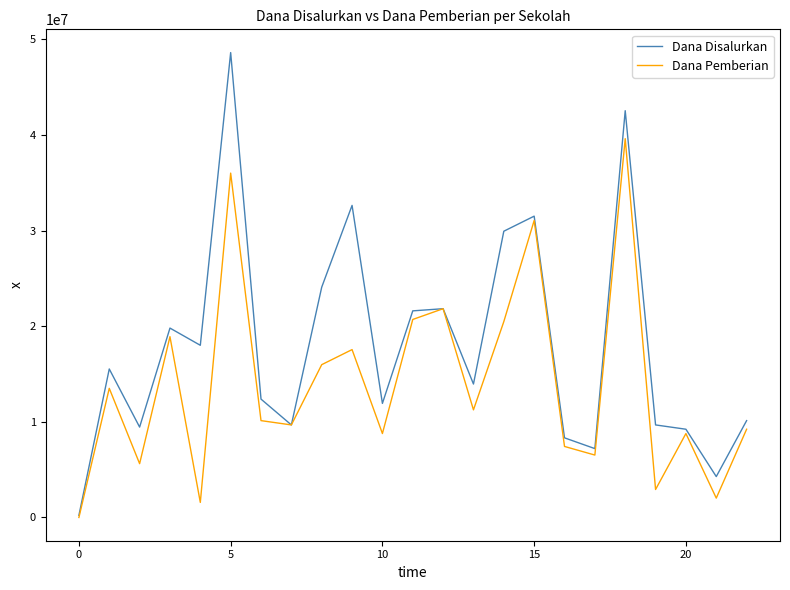

List the series in order of their peak value, highest first.

Dana Disalurkan, Dana Pemberian